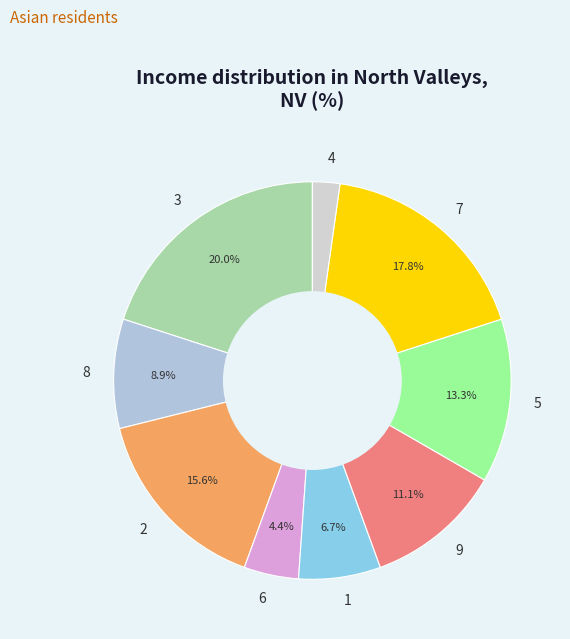

What percentage is the 8 slice, to the nearest percent?

9%